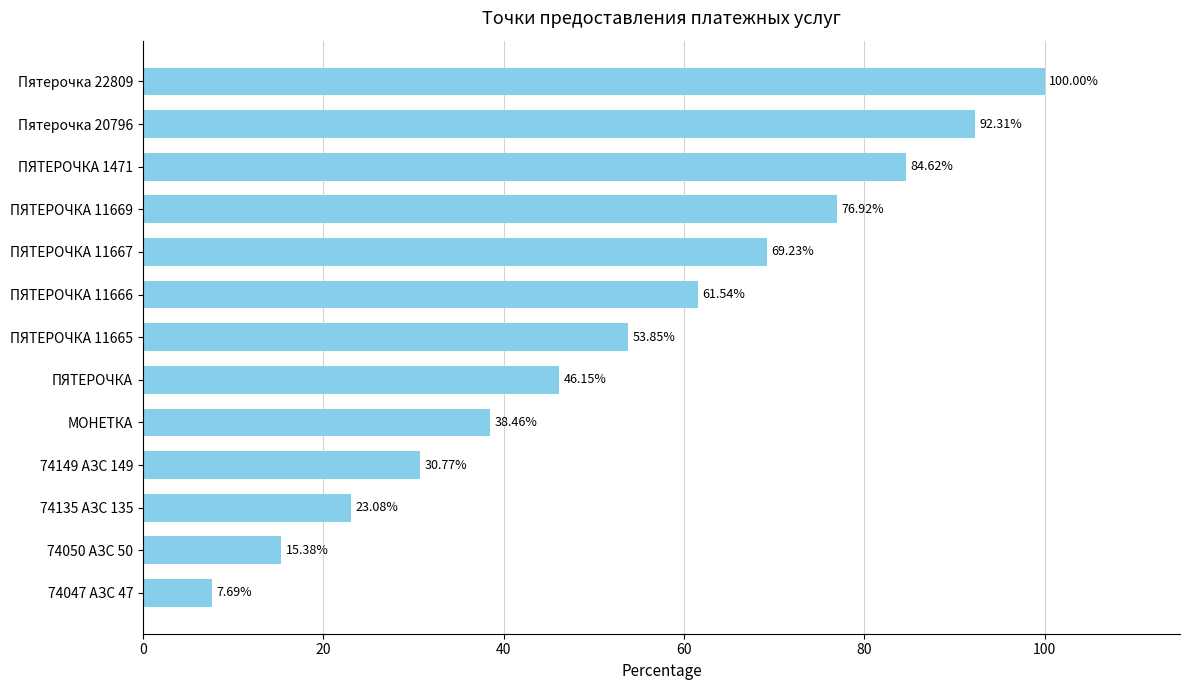

Are the bars grouped side by side (vs. stacked)?

No